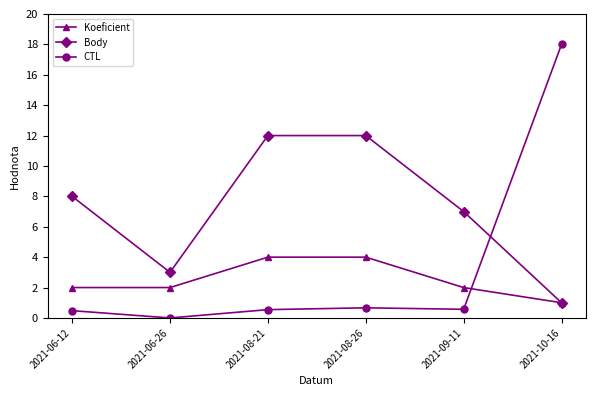

Is it true that Body equals 3.1 at 2021-08-26?

False